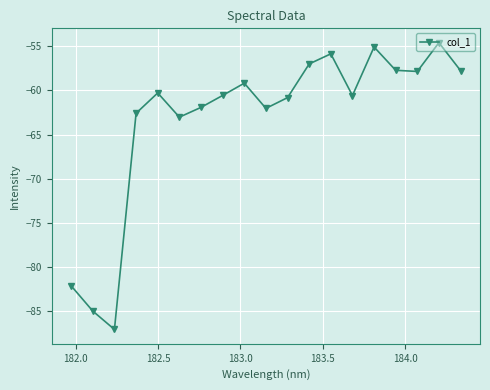

Is this an area chart (filled region under the line)?

No